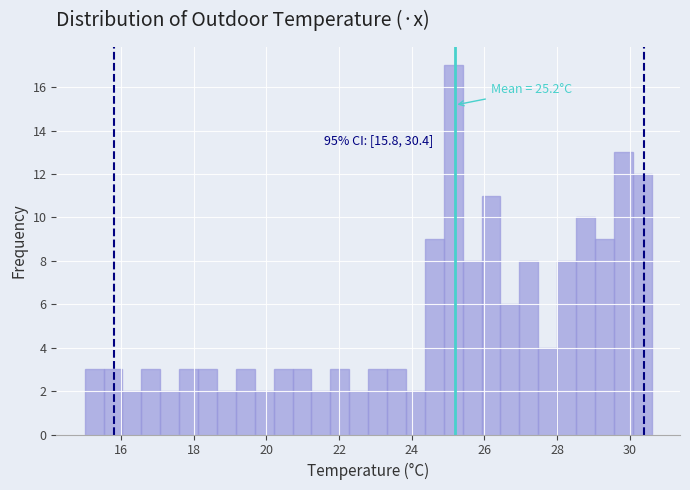

Around what value on the x-axis is the tallest bar? Give the approximate position of its centre, as read against the axis.

25.2